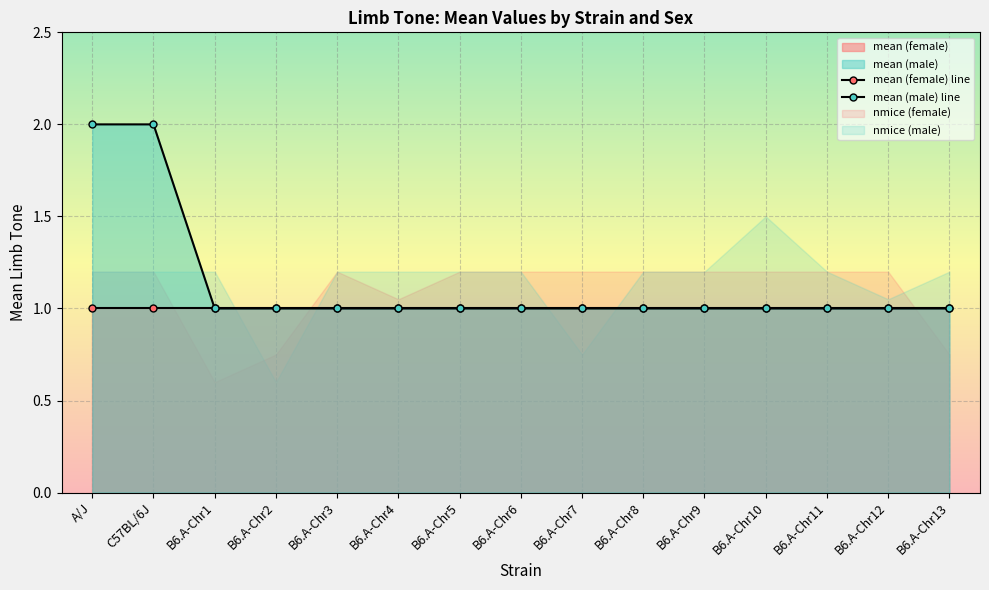

Rank the series by their maximum value, from highest to lowest.

mean_m_line, mean_f_line